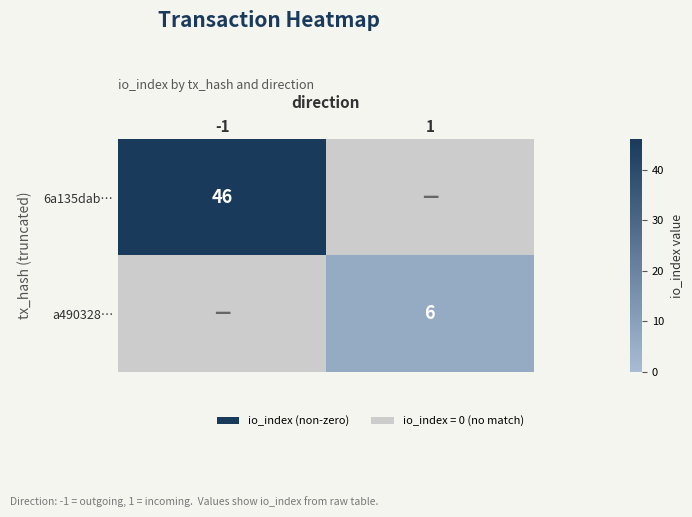

Which series has the widest spread of values?

6a135dab…